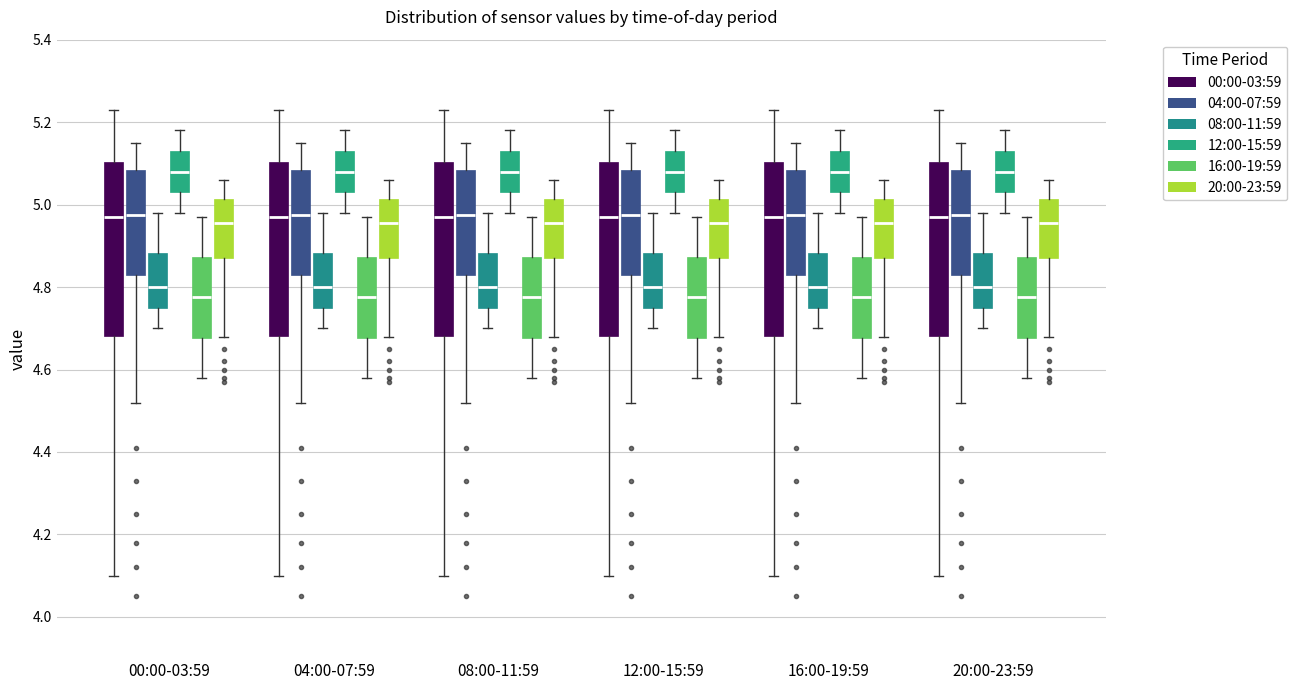

Reading left to right, transcribe this box plot: for each box, give where its median line is, the range the box spans, and where its two whiskers end, as read against the y-axis. The values are not printed on the chart, so give them approximately, as read against the axis.

00:00-03:59 (00:00-03:59): median 4.98, box 4.68 to 5.10, whiskers 4.10 to 5.24
00:00-03:59 (04:00-07:59): median 4.98, box 4.84 to 5.08, whiskers 4.52 to 5.16
00:00-03:59 (08:00-11:59): median 4.80, box 4.76 to 4.88, whiskers 4.70 to 4.98
00:00-03:59 (12:00-15:59): median 5.08, box 5.04 to 5.14, whiskers 4.98 to 5.18
00:00-03:59 (16:00-19:59): median 4.78, box 4.68 to 4.88, whiskers 4.58 to 4.98
00:00-03:59 (20:00-23:59): median 4.96, box 4.88 to 5.02, whiskers 4.68 to 5.06
04:00-07:59 (00:00-03:59): median 4.98, box 4.68 to 5.10, whiskers 4.10 to 5.24
04:00-07:59 (04:00-07:59): median 4.98, box 4.84 to 5.08, whiskers 4.52 to 5.16
04:00-07:59 (08:00-11:59): median 4.80, box 4.76 to 4.88, whiskers 4.70 to 4.98
04:00-07:59 (12:00-15:59): median 5.08, box 5.04 to 5.14, whiskers 4.98 to 5.18
04:00-07:59 (16:00-19:59): median 4.78, box 4.68 to 4.88, whiskers 4.58 to 4.98
04:00-07:59 (20:00-23:59): median 4.96, box 4.88 to 5.02, whiskers 4.68 to 5.06
08:00-11:59 (00:00-03:59): median 4.98, box 4.68 to 5.10, whiskers 4.10 to 5.24
08:00-11:59 (04:00-07:59): median 4.98, box 4.84 to 5.08, whiskers 4.52 to 5.16
08:00-11:59 (08:00-11:59): median 4.80, box 4.76 to 4.88, whiskers 4.70 to 4.98
08:00-11:59 (12:00-15:59): median 5.08, box 5.04 to 5.14, whiskers 4.98 to 5.18
08:00-11:59 (16:00-19:59): median 4.78, box 4.68 to 4.88, whiskers 4.58 to 4.98
08:00-11:59 (20:00-23:59): median 4.96, box 4.88 to 5.02, whiskers 4.68 to 5.06
12:00-15:59 (00:00-03:59): median 4.98, box 4.68 to 5.10, whiskers 4.10 to 5.24
12:00-15:59 (04:00-07:59): median 4.98, box 4.84 to 5.08, whiskers 4.52 to 5.16
12:00-15:59 (08:00-11:59): median 4.80, box 4.76 to 4.88, whiskers 4.70 to 4.98
12:00-15:59 (12:00-15:59): median 5.08, box 5.04 to 5.14, whiskers 4.98 to 5.18
12:00-15:59 (16:00-19:59): median 4.78, box 4.68 to 4.88, whiskers 4.58 to 4.98
12:00-15:59 (20:00-23:59): median 4.96, box 4.88 to 5.02, whiskers 4.68 to 5.06
16:00-19:59 (00:00-03:59): median 4.98, box 4.68 to 5.10, whiskers 4.10 to 5.24
16:00-19:59 (04:00-07:59): median 4.98, box 4.84 to 5.08, whiskers 4.52 to 5.16
16:00-19:59 (08:00-11:59): median 4.80, box 4.76 to 4.88, whiskers 4.70 to 4.98
16:00-19:59 (12:00-15:59): median 5.08, box 5.04 to 5.14, whiskers 4.98 to 5.18
16:00-19:59 (16:00-19:59): median 4.78, box 4.68 to 4.88, whiskers 4.58 to 4.98
16:00-19:59 (20:00-23:59): median 4.96, box 4.88 to 5.02, whiskers 4.68 to 5.06
20:00-23:59 (00:00-03:59): median 4.98, box 4.68 to 5.10, whiskers 4.10 to 5.24
20:00-23:59 (04:00-07:59): median 4.98, box 4.84 to 5.08, whiskers 4.52 to 5.16
20:00-23:59 (08:00-11:59): median 4.80, box 4.76 to 4.88, whiskers 4.70 to 4.98
20:00-23:59 (12:00-15:59): median 5.08, box 5.04 to 5.14, whiskers 4.98 to 5.18
20:00-23:59 (16:00-19:59): median 4.78, box 4.68 to 4.88, whiskers 4.58 to 4.98
20:00-23:59 (20:00-23:59): median 4.96, box 4.88 to 5.02, whiskers 4.68 to 5.06